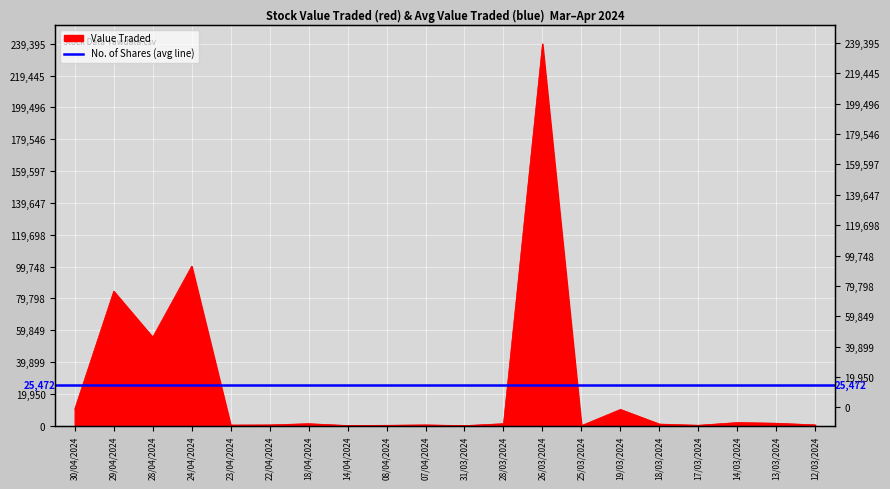

Between 12/03/2024 and 14/03/2024, which is larger?

14/03/2024